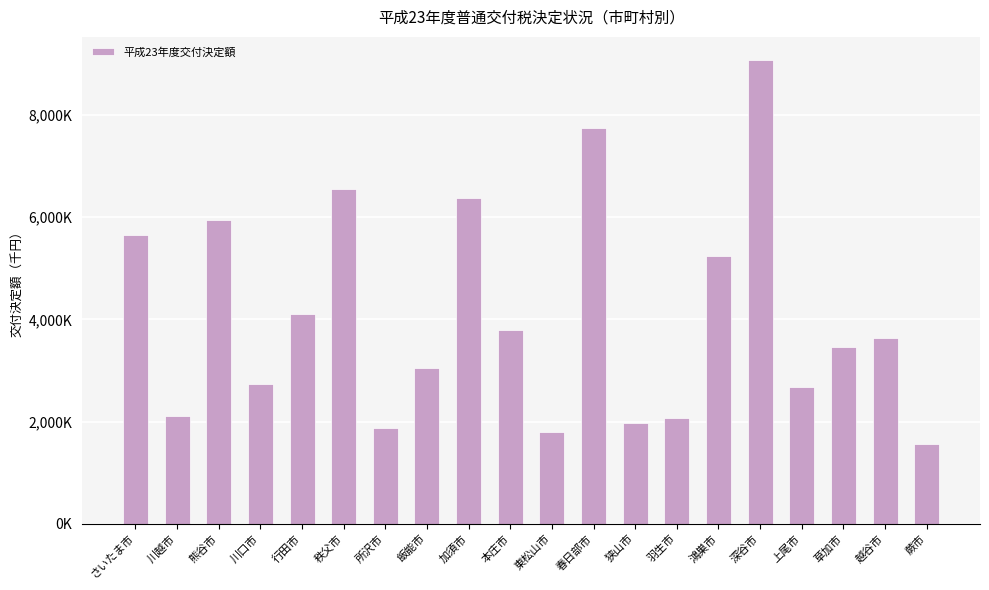

List the labels in order of value, smallest first.

蕨市, 東松山市, 所沢市, 狭山市, 羽生市, 川越市, 上尾市, 川口市, 飯能市, 草加市, 越谷市, 本庄市, 行田市, 鴻巣市, さいたま市, 熊谷市, 加須市, 秩父市, 春日部市, 深谷市